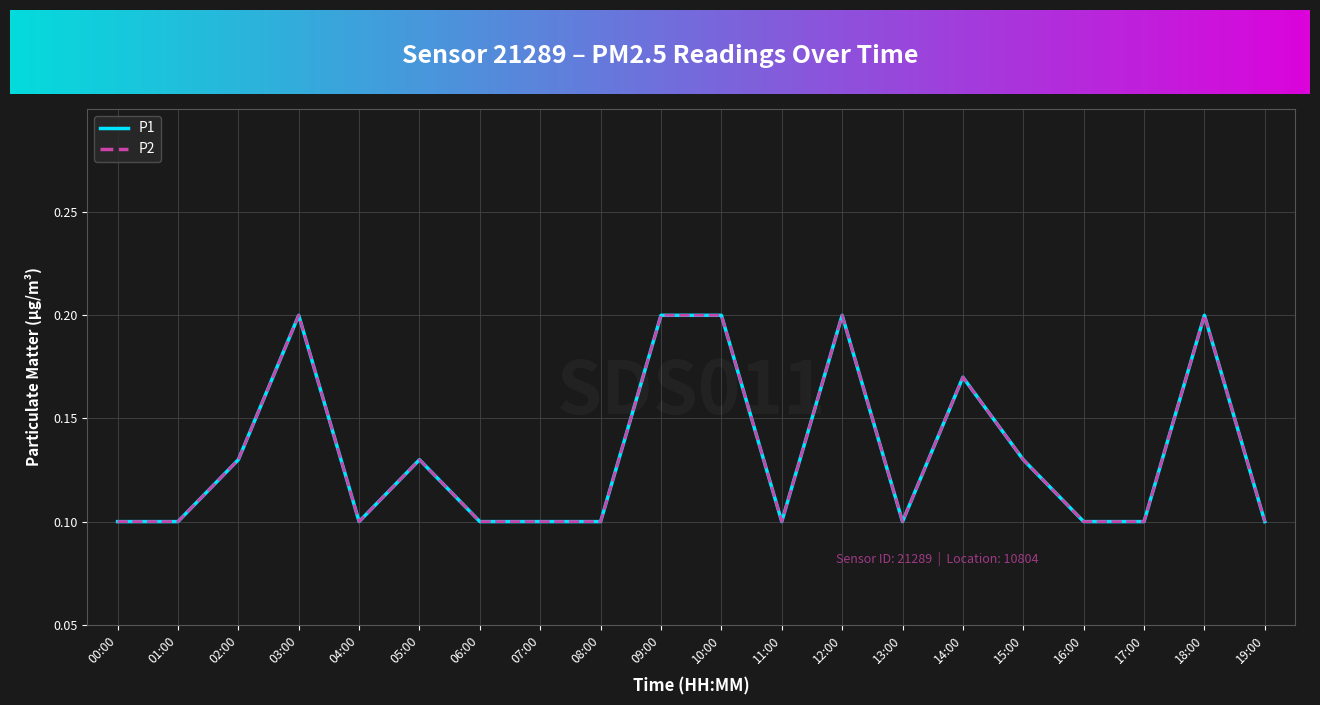

Does the chart display data point markers on the line(s)?

No